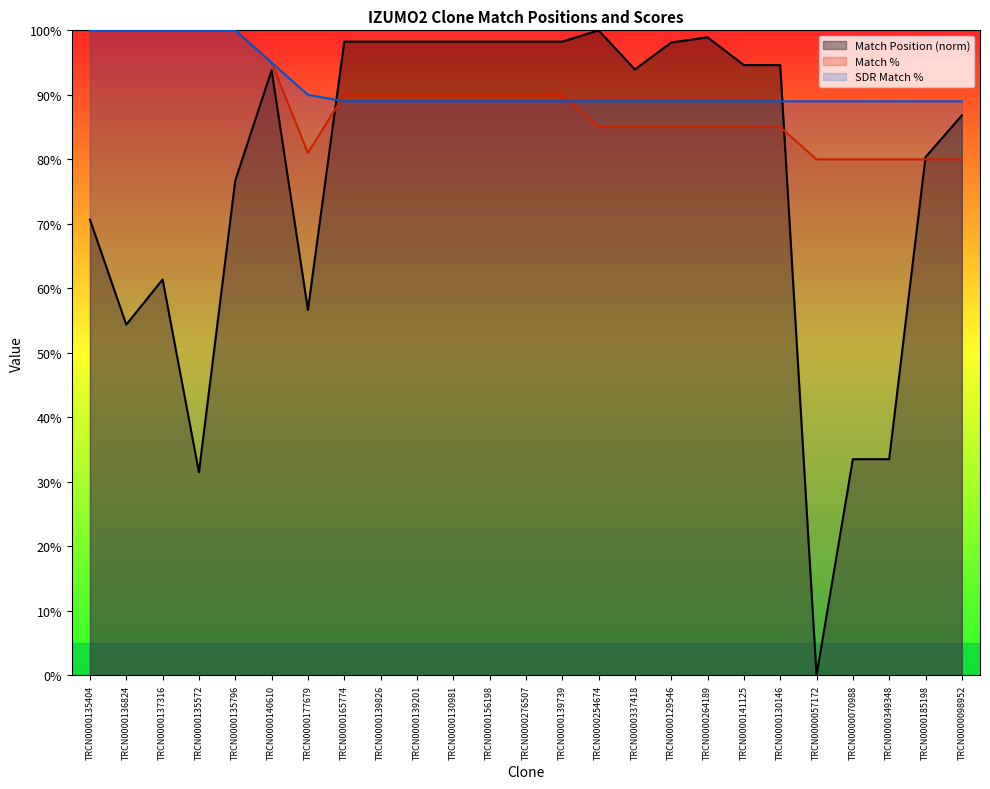

What position from the right is TRCN0000135572?

22